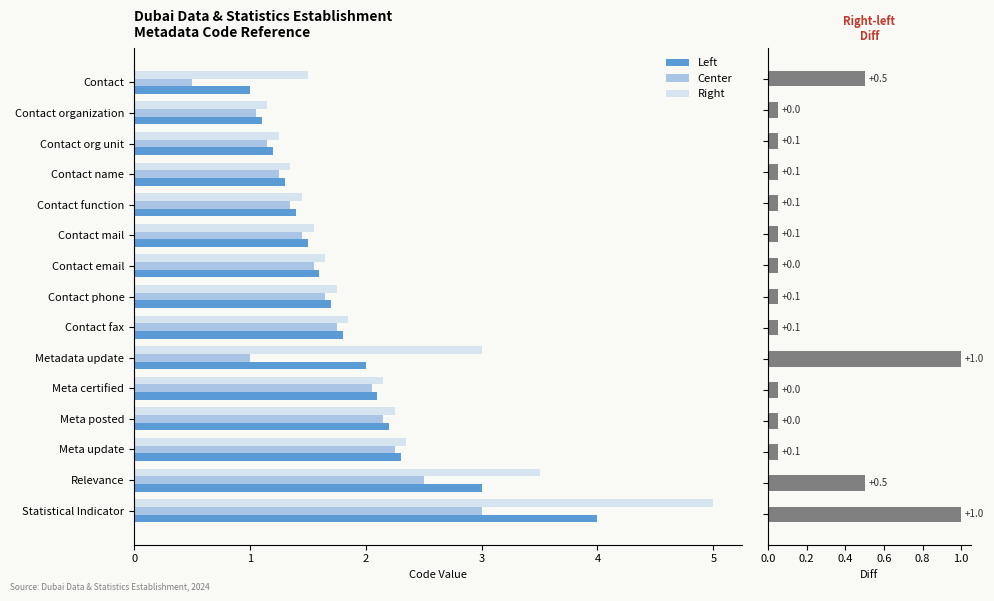

What is the difference between the second highest and minimum values in the Center series?

2.0